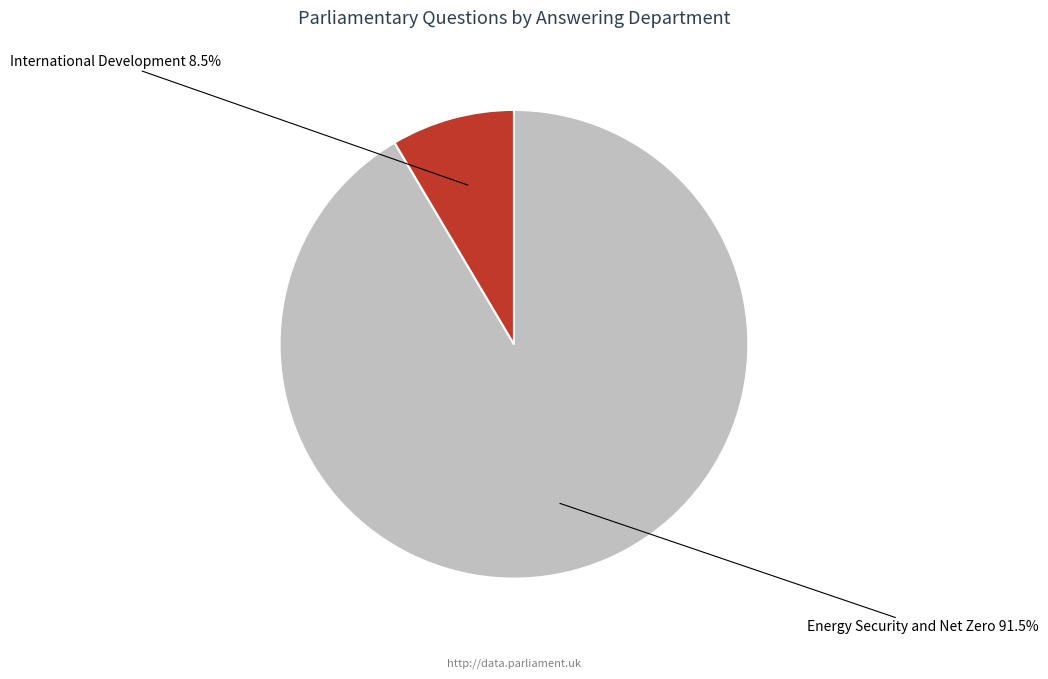

Is there any slice that represents more than half of the pie?

Yes